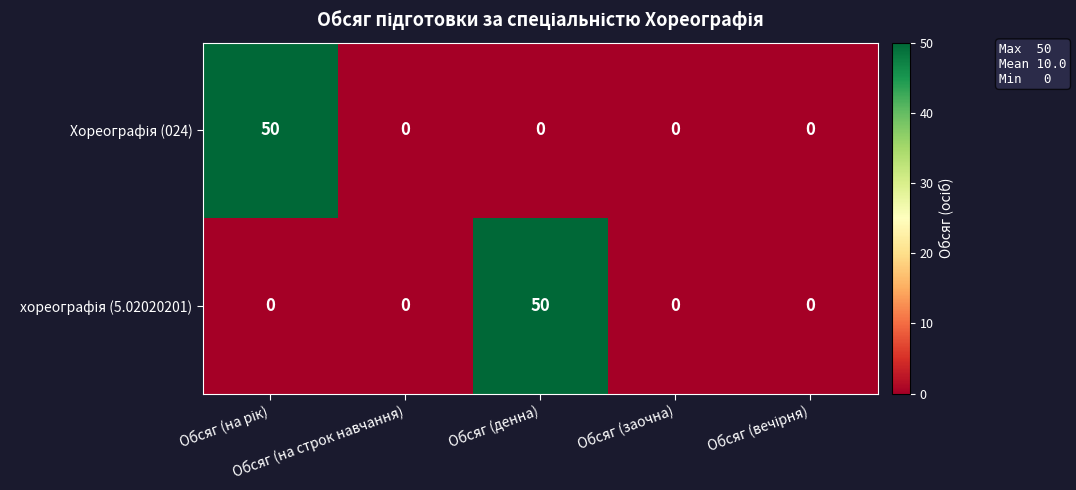

What is the greatest value displayed?

50